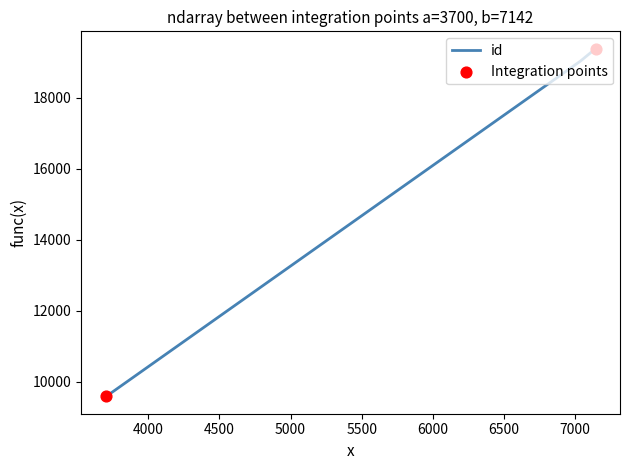

What is the ratio of the value at 3712 to the value at 3701?

1.0